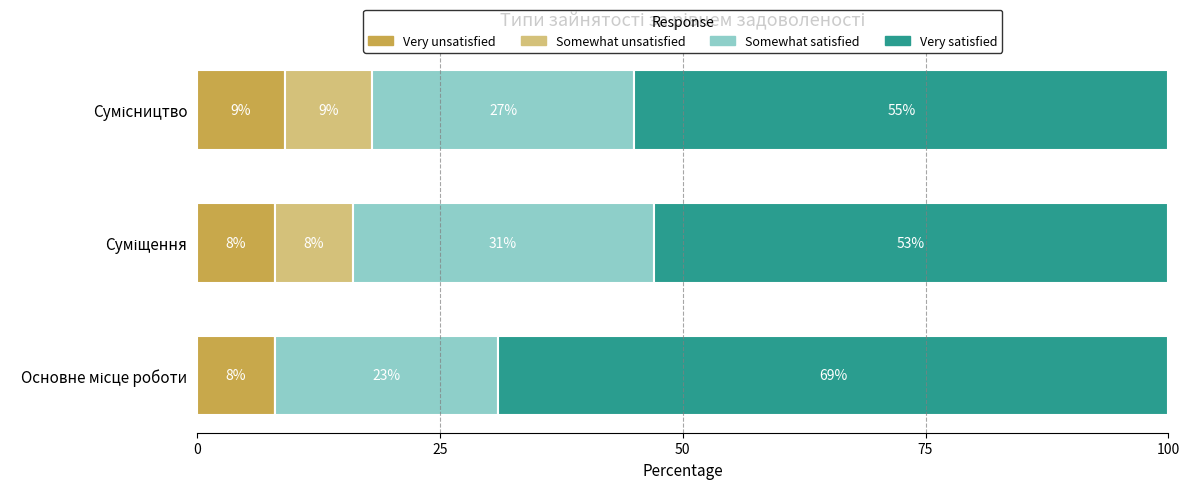

What is the sum of all Very unsatisfied values?

25